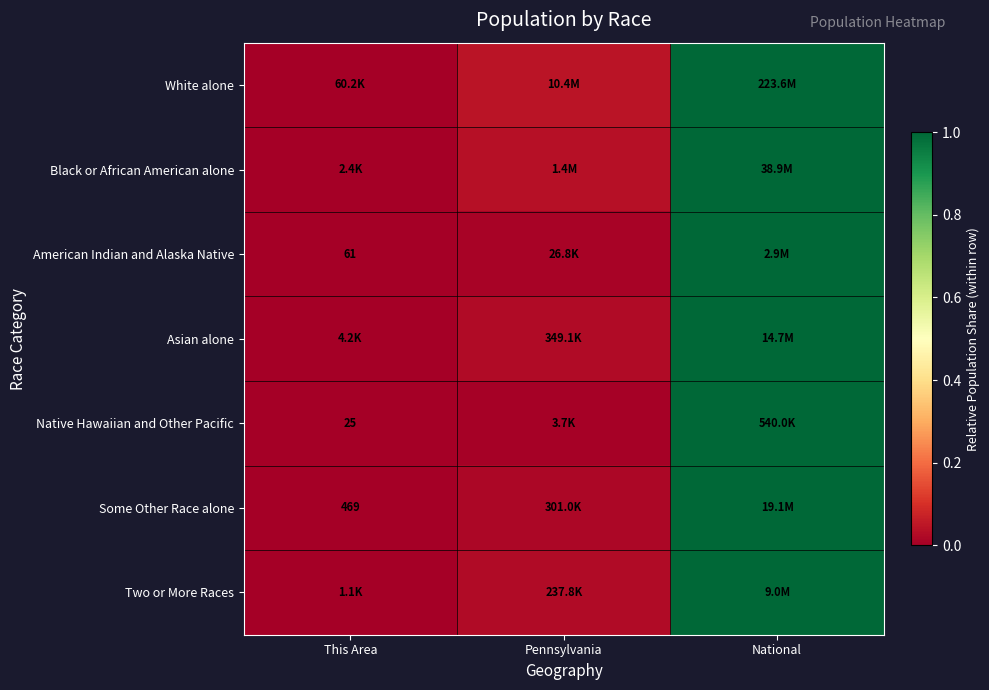

The White alone series shows 0.0 at This Area. True or false?

True